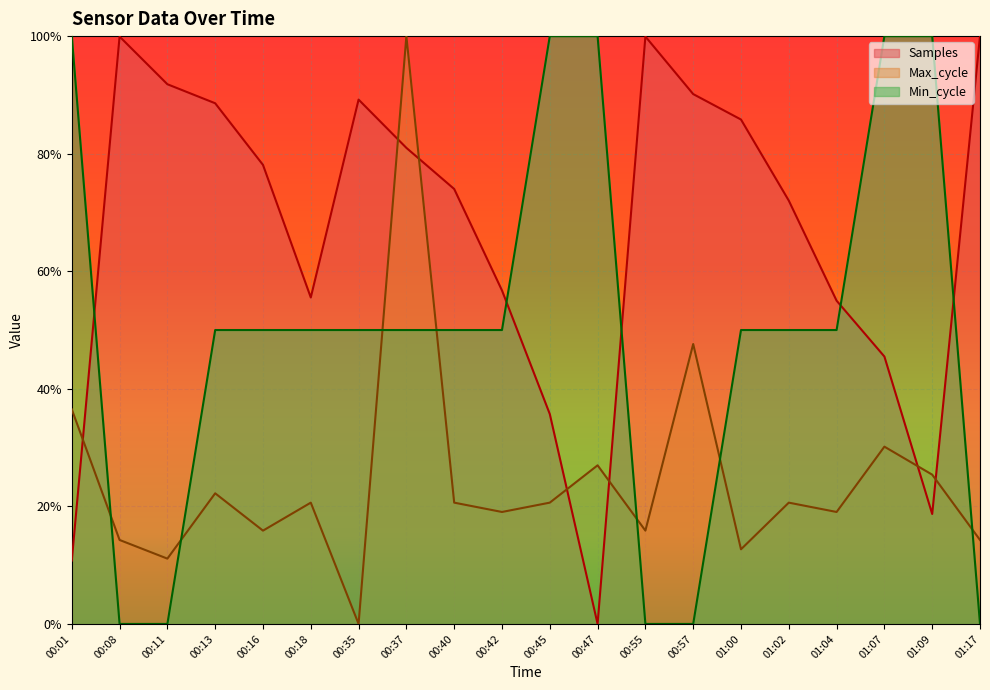

Where do Max_cycle and Min_cycle first cross each other?

00:01 and 00:08